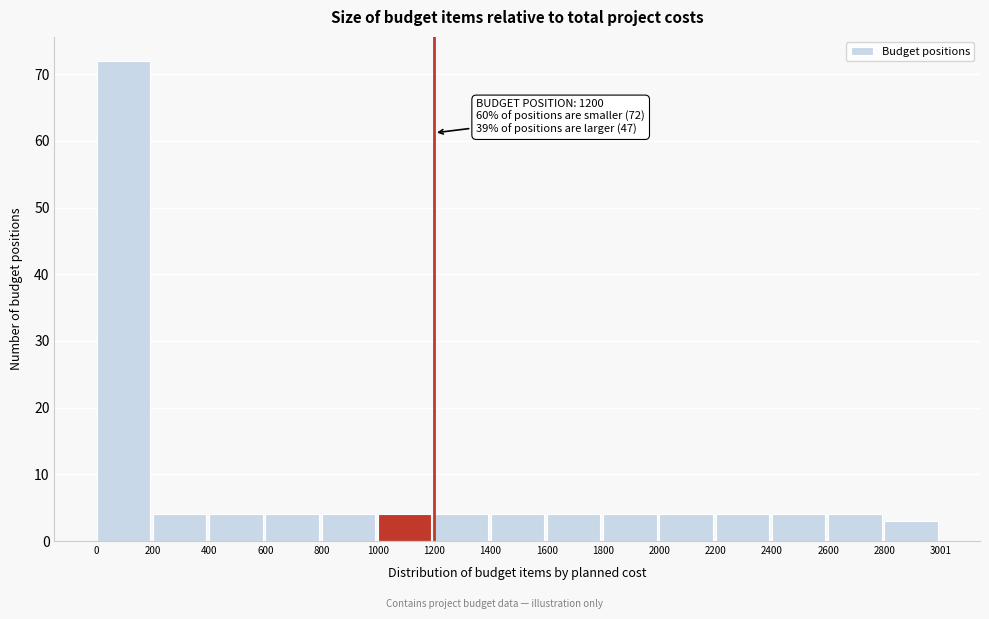

Over which range of the x-axis is the bar tallest?

0 to 200